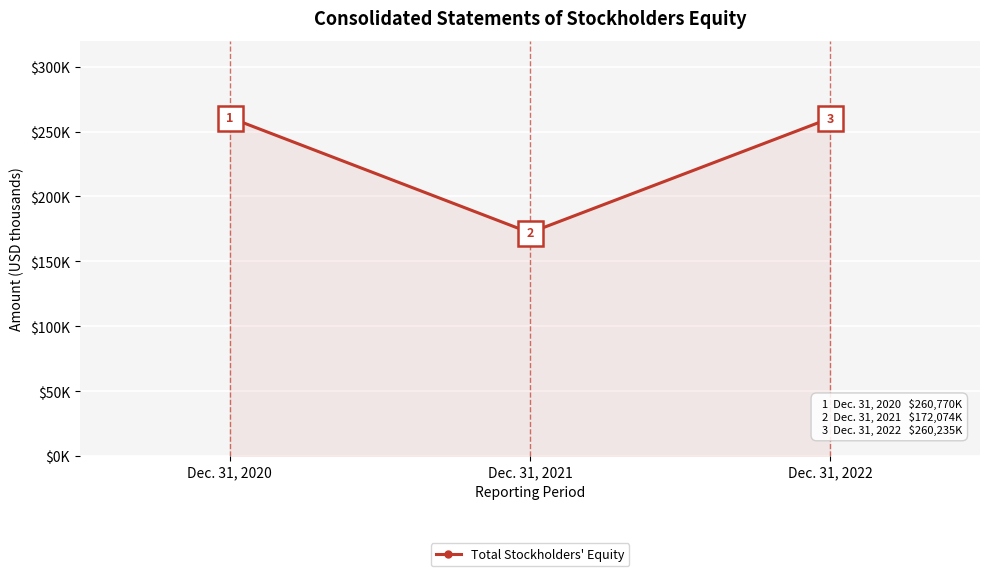

Where does the data first go above 260235?

Dec. 31, 2020